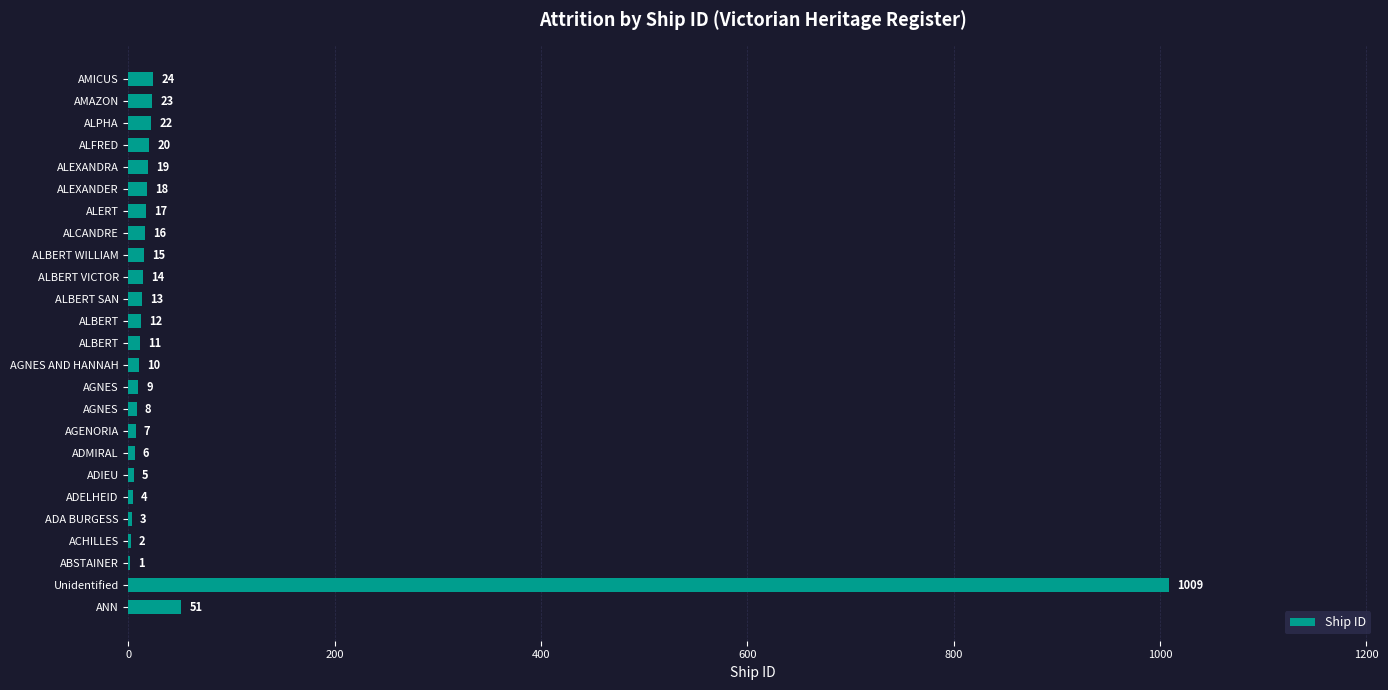

Are the bars horizontal?

Yes